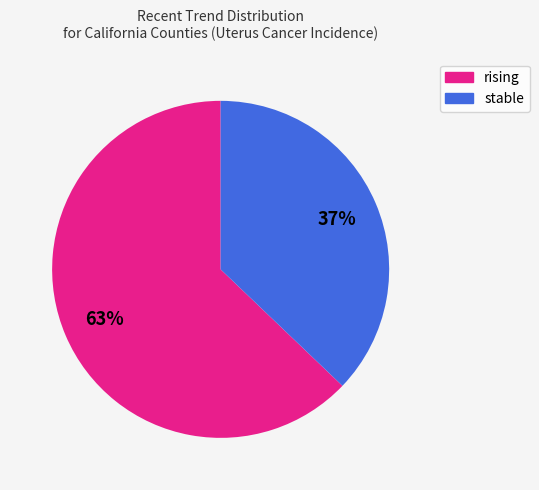

Which slice is the smallest?

stable